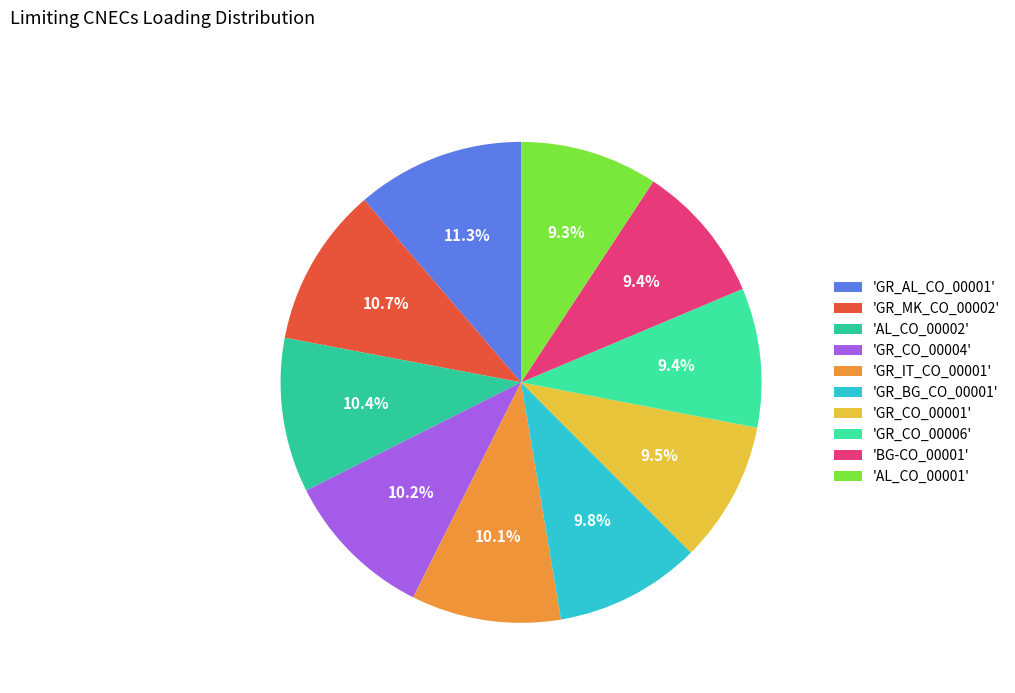

Which slice is the smallest?

AL_CO_00001